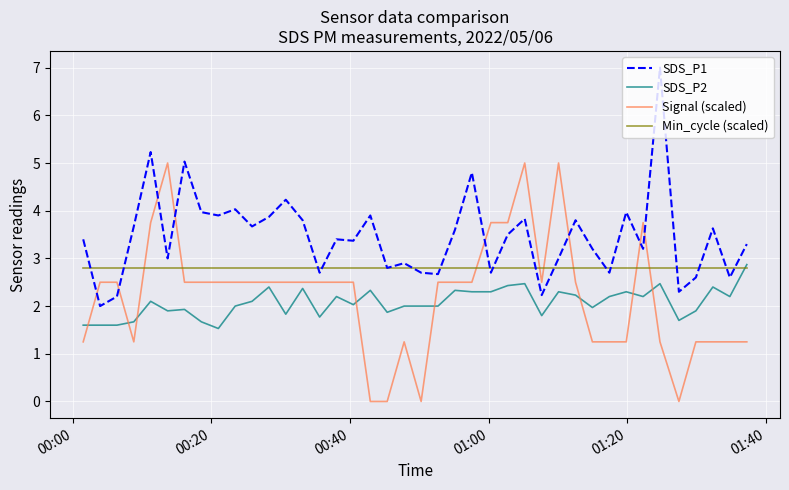

What is the minimum value for SDS_P1?

2.0